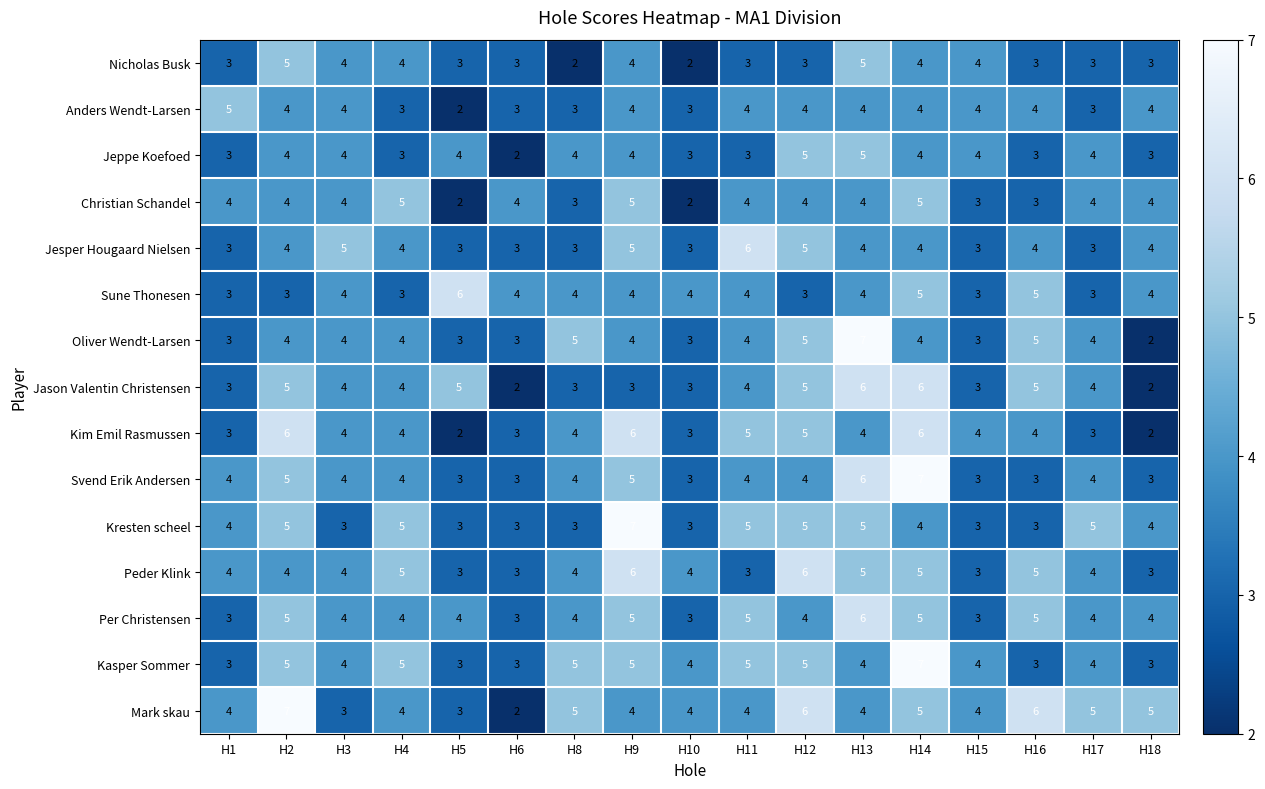

Between H8 and H17, which series saw the biggest shift?

Kresten scheel